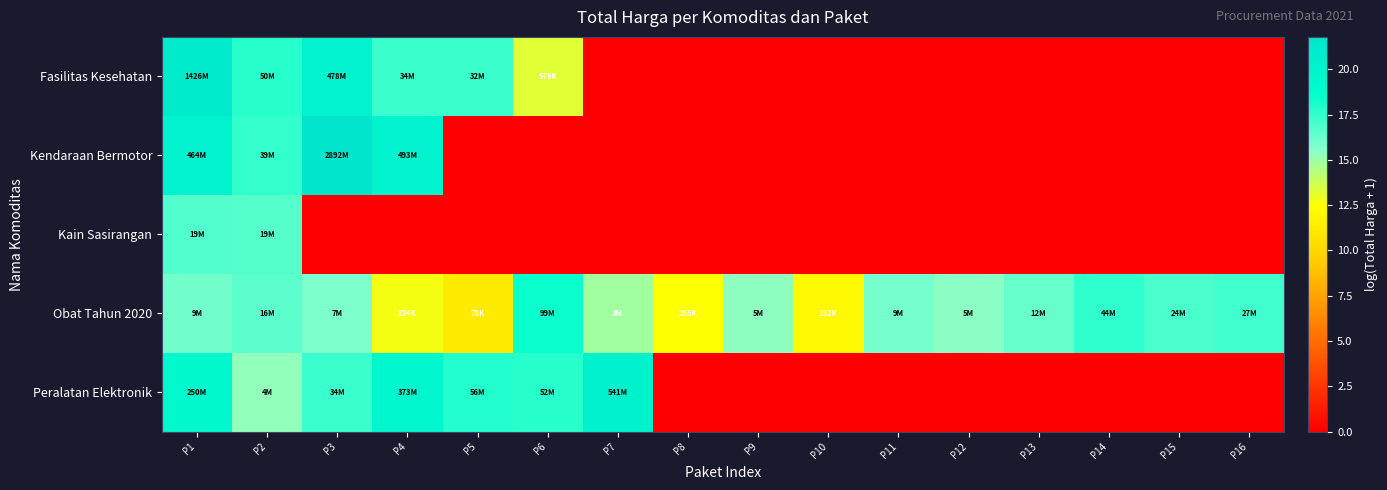

At which category is the sum across all series the highest?

P1